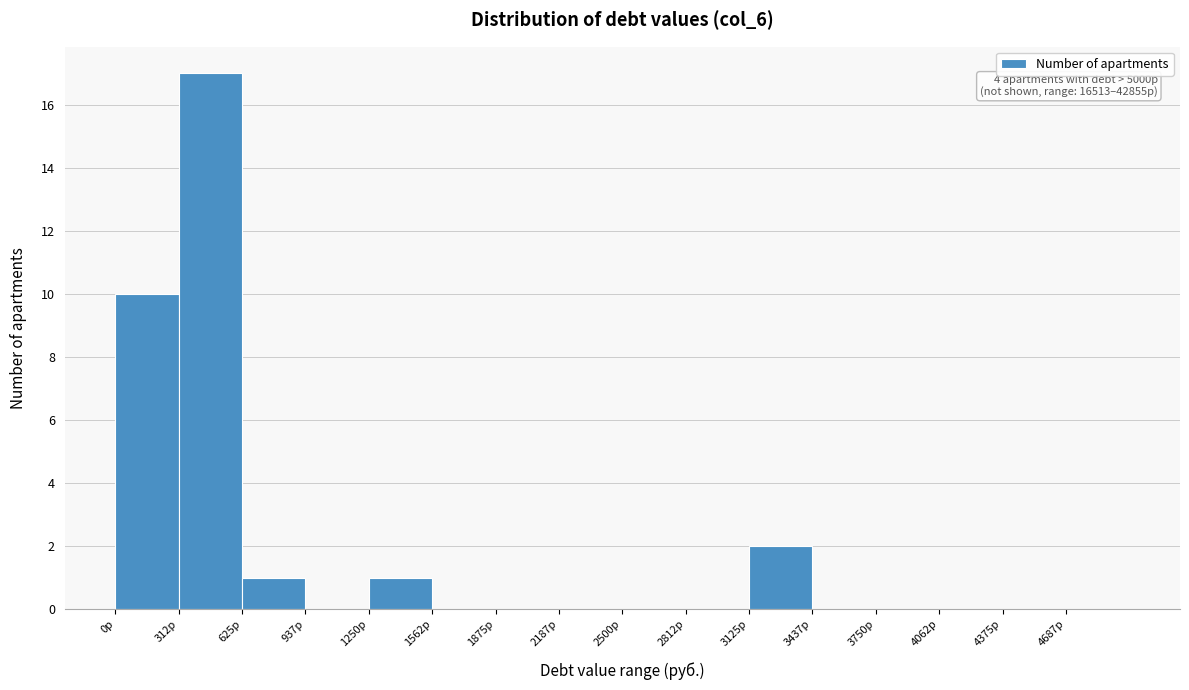

Which range on the x-axis has the tallest bar?

300 to 650